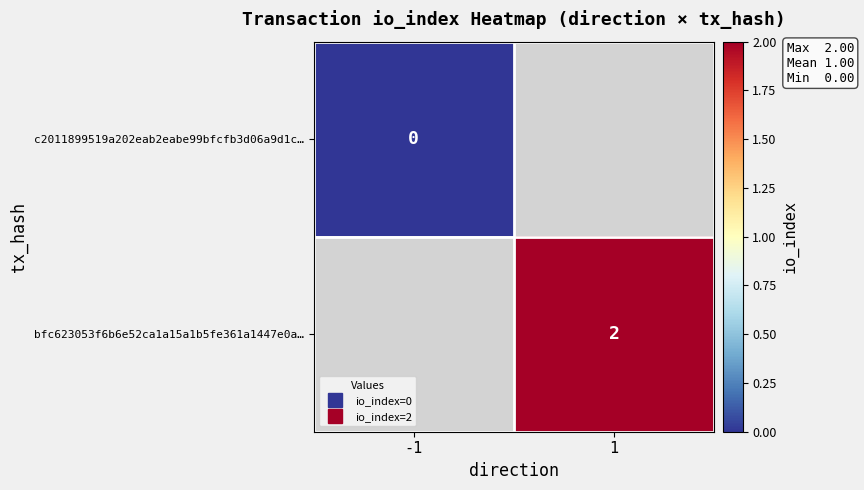

Is the value of bfc623053f6b6e52ca1a15a1b5fe361a1447e0a… at -1 greater than the value of c2011899519a202eab2eabe99bfcfb3d06a9d1c… at 1?

No